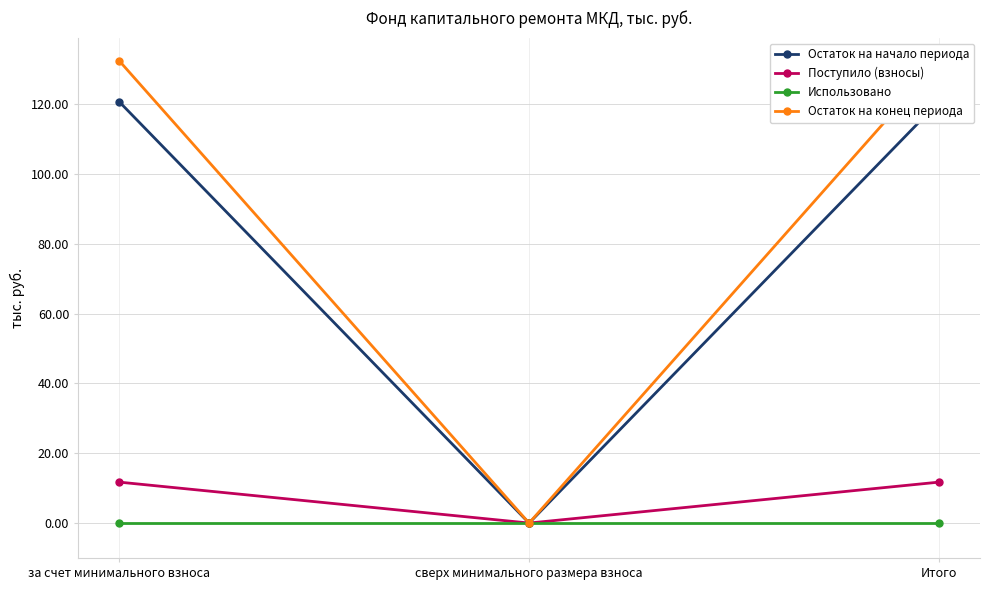

Reading right to left, transcribe all the data shown in this chart.

Остаток на начало периода: Итого=120.7	сверх минимального размера взноса=0.0	за счет минимального взноса=120.7
Поступило (взносы): Итого=11.7	сверх минимального размера взноса=0.0	за счет минимального взноса=11.7
Использовано: Итого=0.0	сверх минимального размера взноса=0.0	за счет минимального взноса=0.0
Остаток на конец периода: Итого=132.4	сверх минимального размера взноса=0.0	за счет минимального взноса=132.4